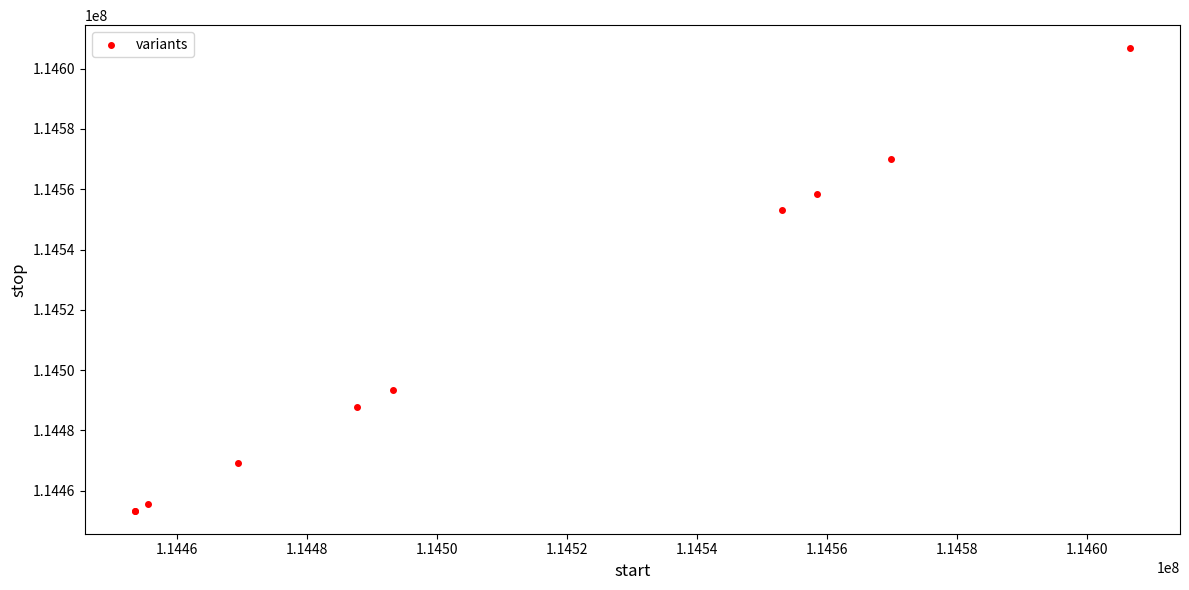

What Y value in the scatter plot is closest to 114530071?

114553137